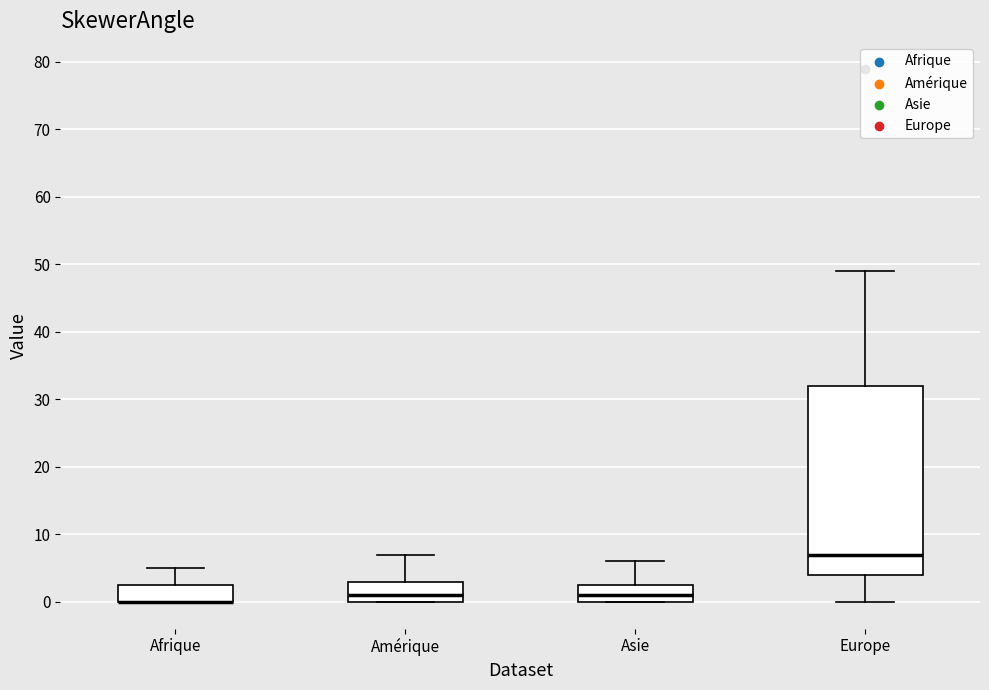

Reading left to right, read every box against the y-axis: the position of its median line, the range the box covers, and the ends of its whiskers. The values are not printed on the chart, so give them approximately, as read against the axis.

Afrique: median 0 (drawn on the box's lower edge), box 0 to 3, whiskers 0 to 5
Amérique: median 1, box 0 to 3, whiskers 0 to 7
Asie: median 1, box 0 to 3, whiskers 0 to 6
Europe: median 7, box 4 to 32, whiskers 0 to 49